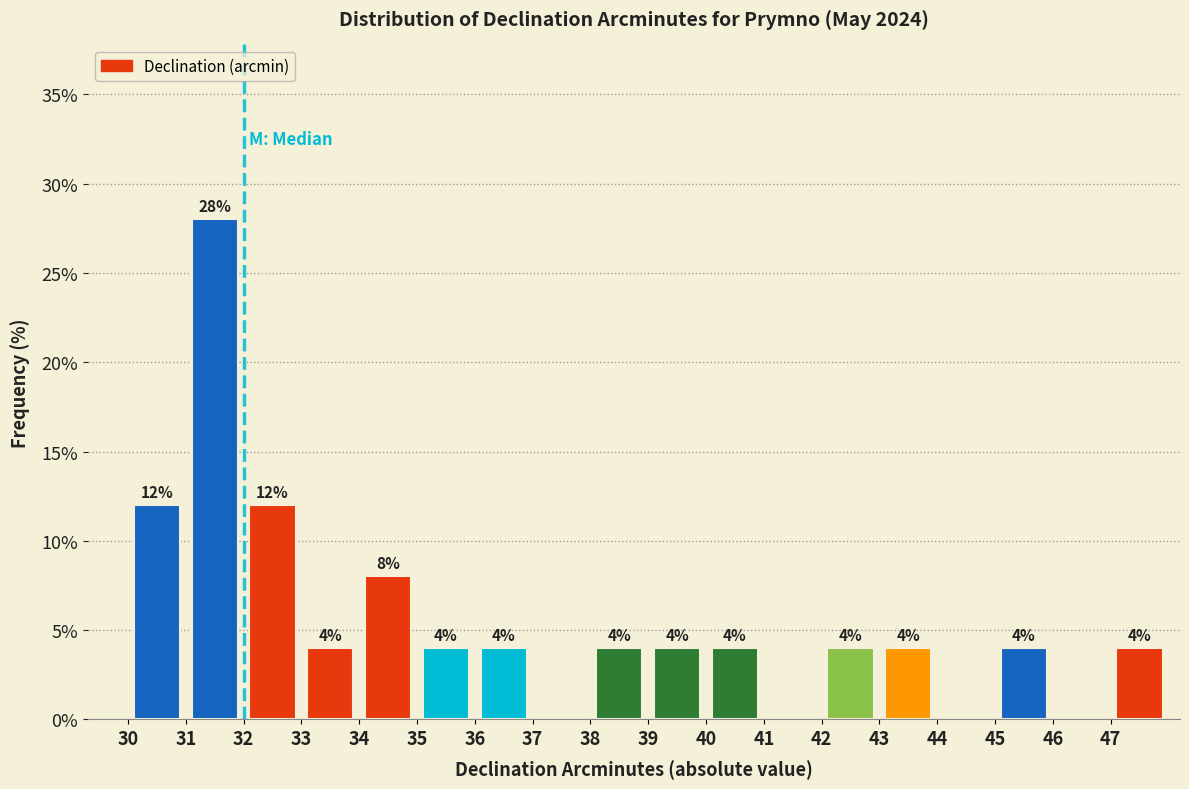

Which range on the x-axis has the tallest bar?

31 to 32